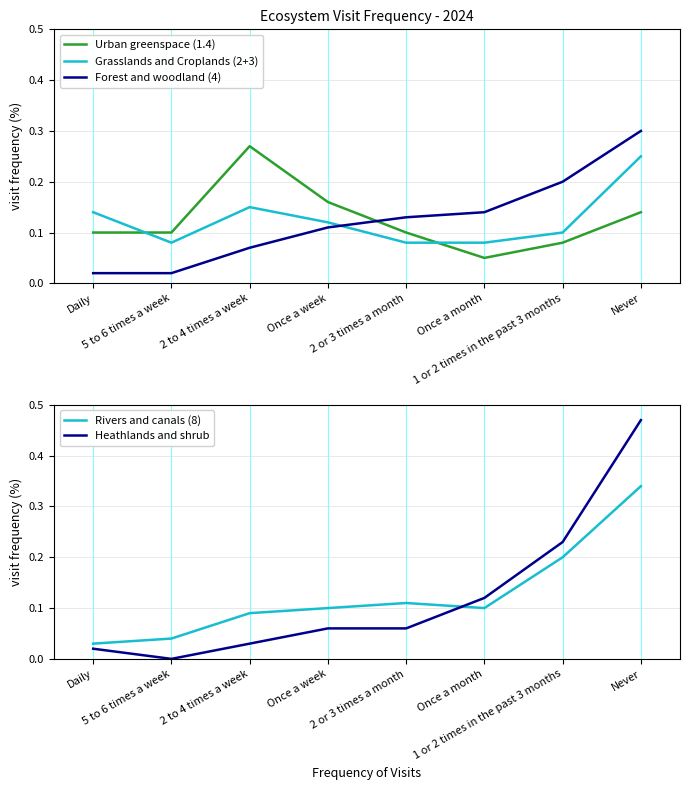

Reading left to right, extract all data points from this chart.

Urban greenspace (1.4): Daily=0.1	5 to 6 times a week=0.1	2 to 4 times a week=0.3	Once a week=0.2	2 or 3 times a month=0.1	Once a month=0.1	1 or 2 times in the past 3 months=0.1	Never=0.1
Grasslands and Croplands (2+3): Daily=0.1	5 to 6 times a week=0.1	2 to 4 times a week=0.1	Once a week=0.1	2 or 3 times a month=0.1	Once a month=0.1	1 or 2 times in the past 3 months=0.1	Never=0.2
Forest and woodland (4): Daily=0.0	5 to 6 times a week=0.0	2 to 4 times a week=0.1	Once a week=0.1	2 or 3 times a month=0.1	Once a month=0.1	1 or 2 times in the past 3 months=0.2	Never=0.3
Rivers and canals (8): Daily=0.0	5 to 6 times a week=0.0	2 to 4 times a week=0.1	Once a week=0.1	2 or 3 times a month=0.1	Once a month=0.1	1 or 2 times in the past 3 months=0.2	Never=0.3
Heathlands and shrub: Daily=0.0	5 to 6 times a week=0.0	2 to 4 times a week=0.0	Once a week=0.1	2 or 3 times a month=0.1	Once a month=0.1	1 or 2 times in the past 3 months=0.2	Never=0.5